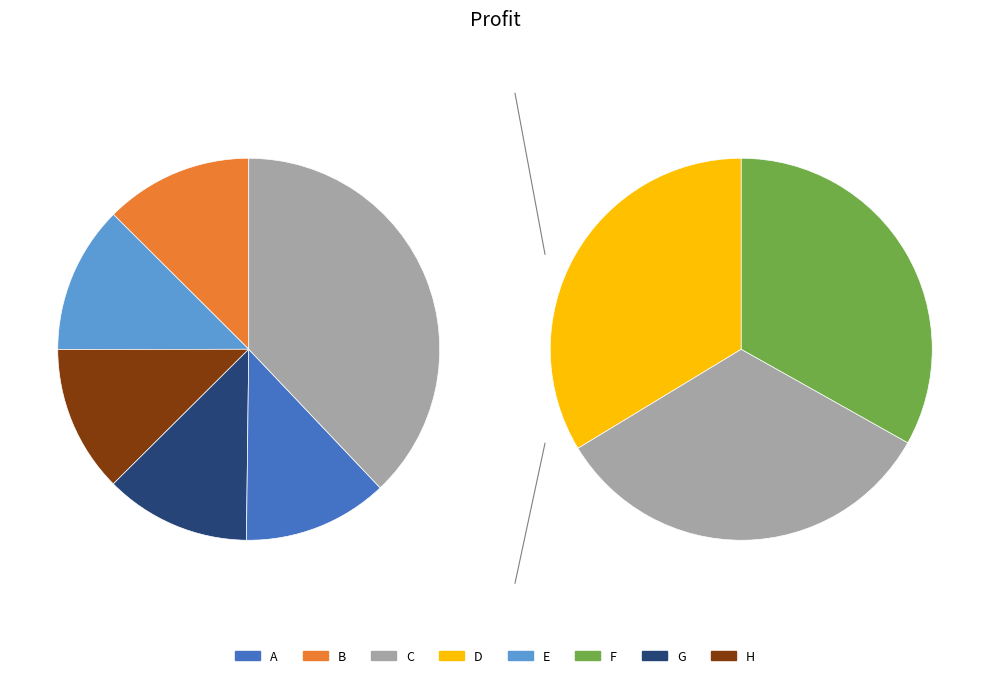

The C slice represents 27% of the pie. True or false?

False